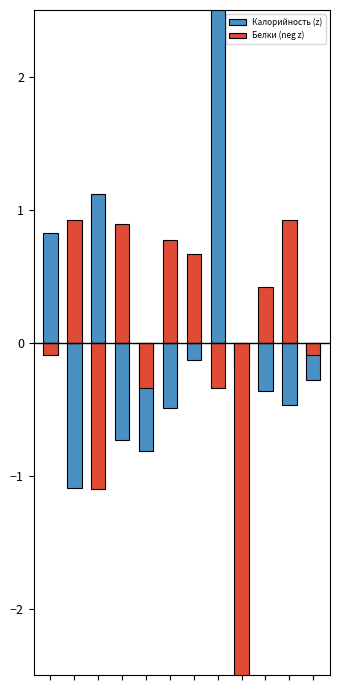

At how many categories does at least one series exceed 2?

1